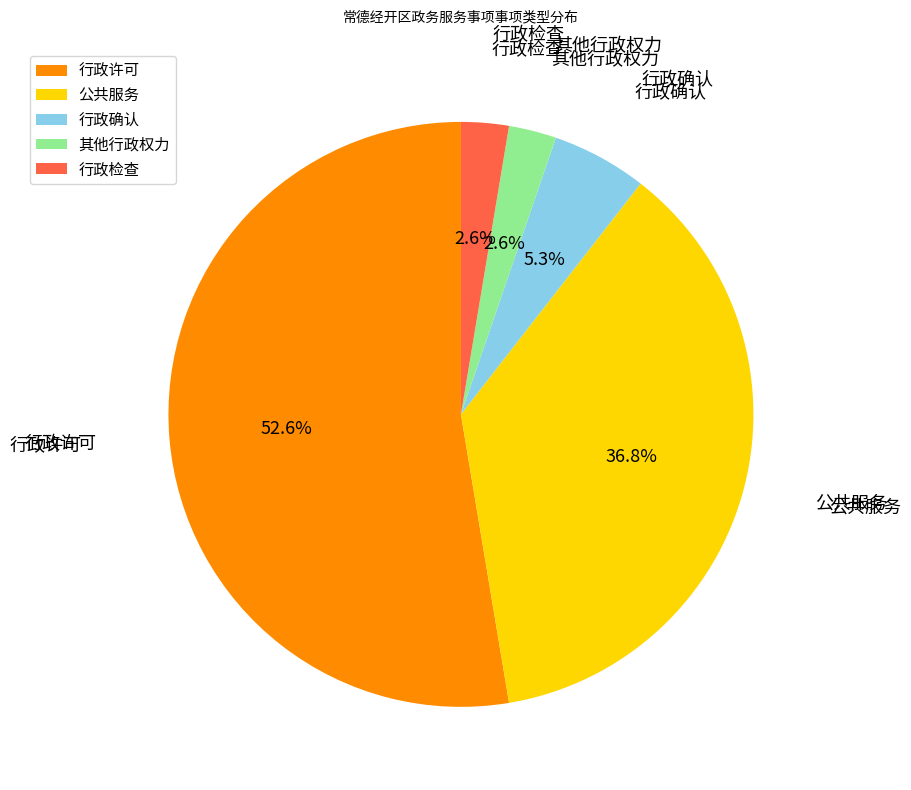

Is it true that 其他行政权力 is 14% of the pie?

False